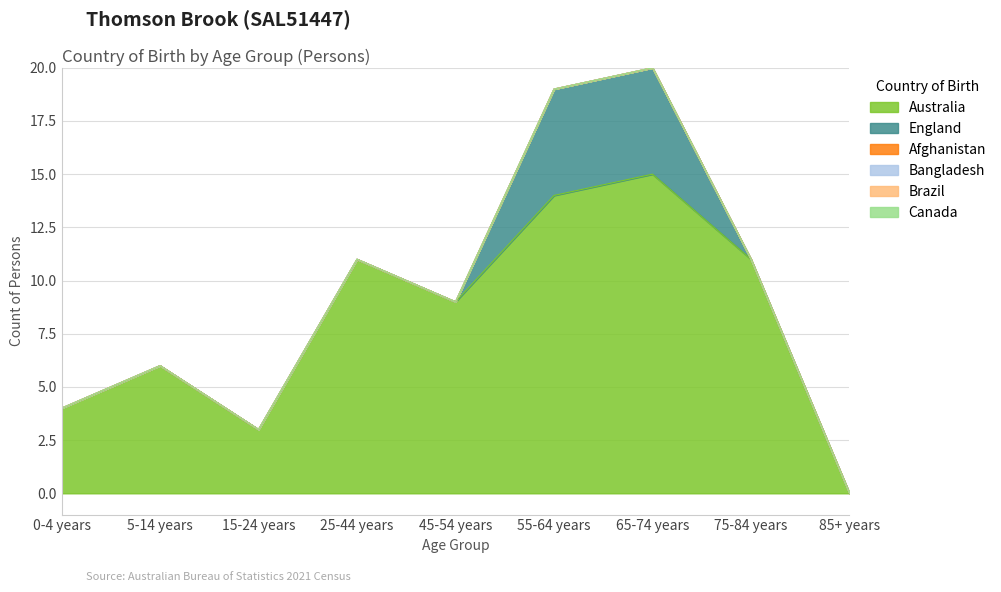

Between 25-44 years and 65-74 years, which series saw the biggest shift?

England